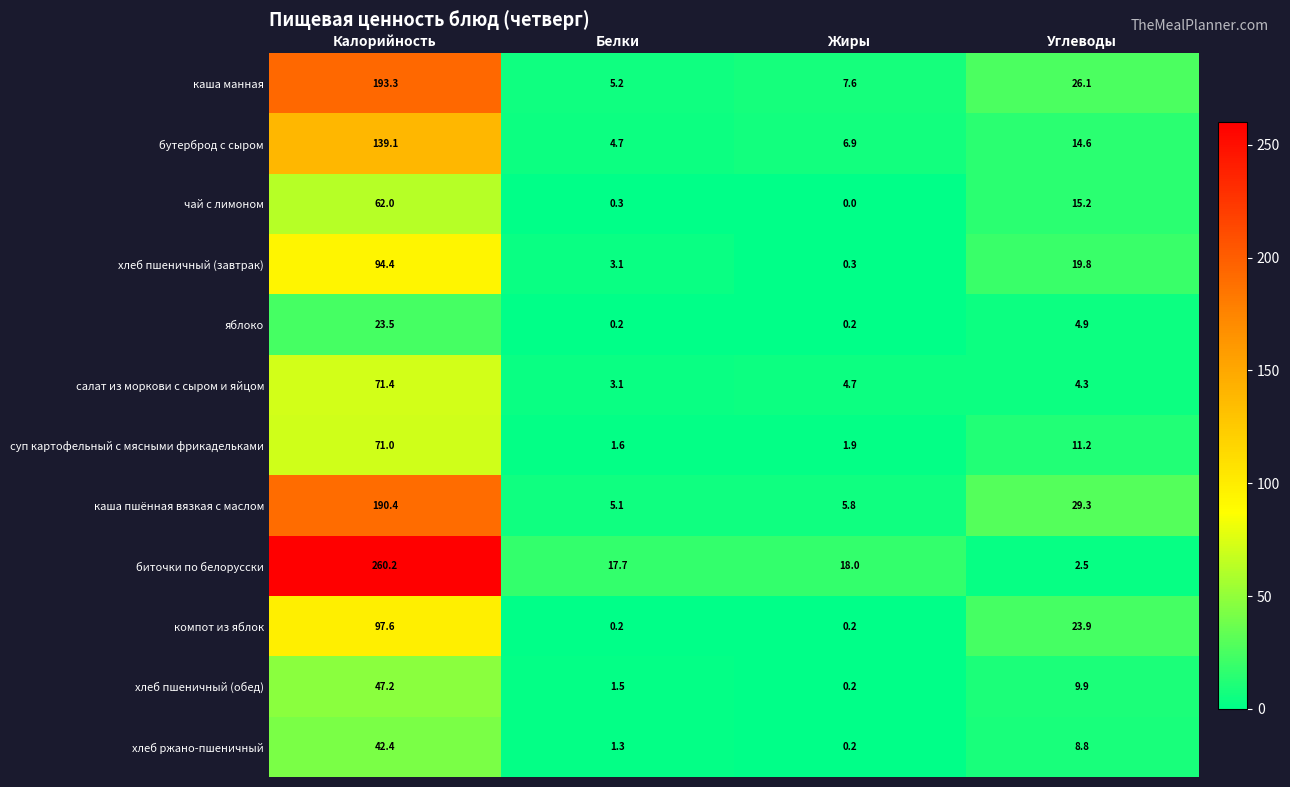

What value does the салат из моркови с сыром и яйцом series have at Калорийность?

71.4